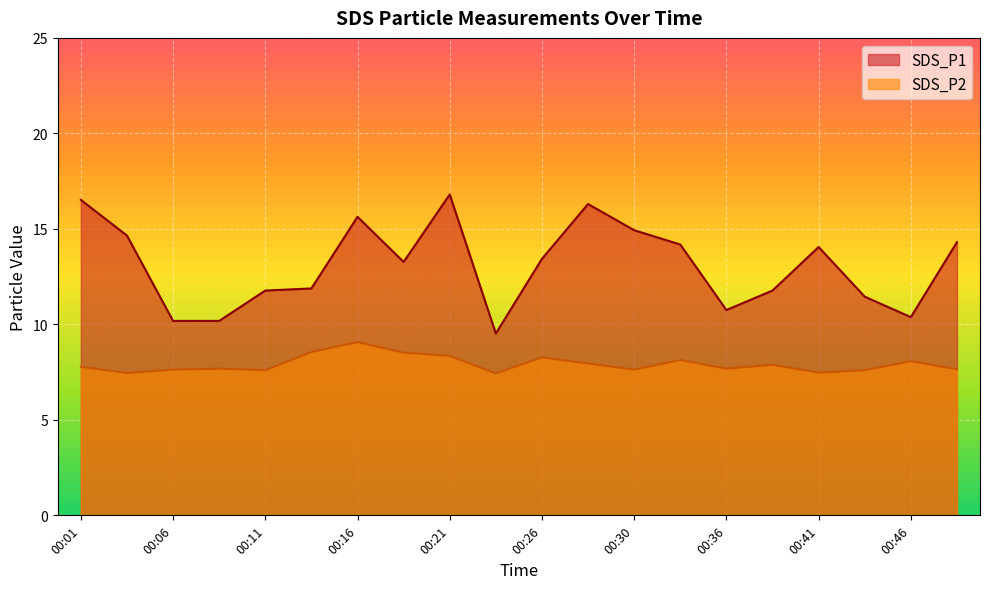

What is the value of the SDS_P1 point at the 2nd from the left?

14.7